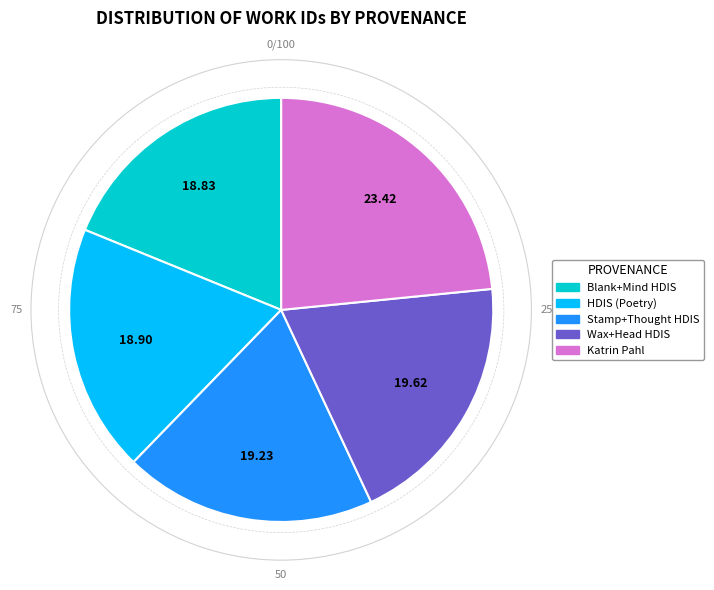

Does any single category account for the majority?

No